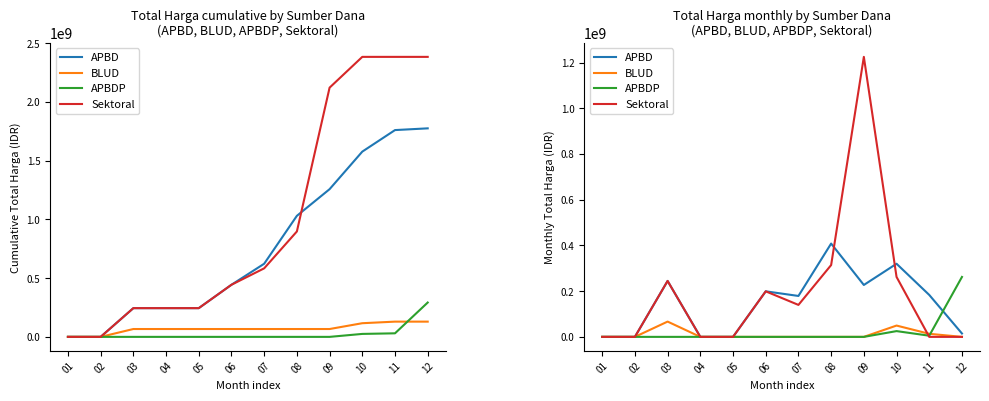

What is the total value across all series at 10?

656596150